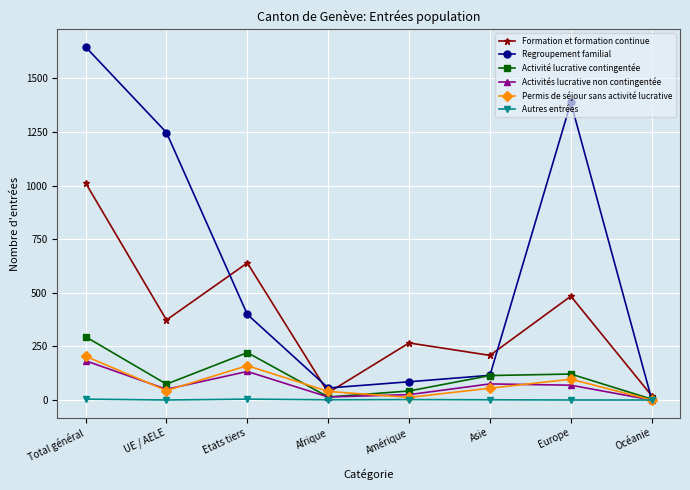

What value does the Regroupement familial series have at Total général, to the nearest 50?

1650